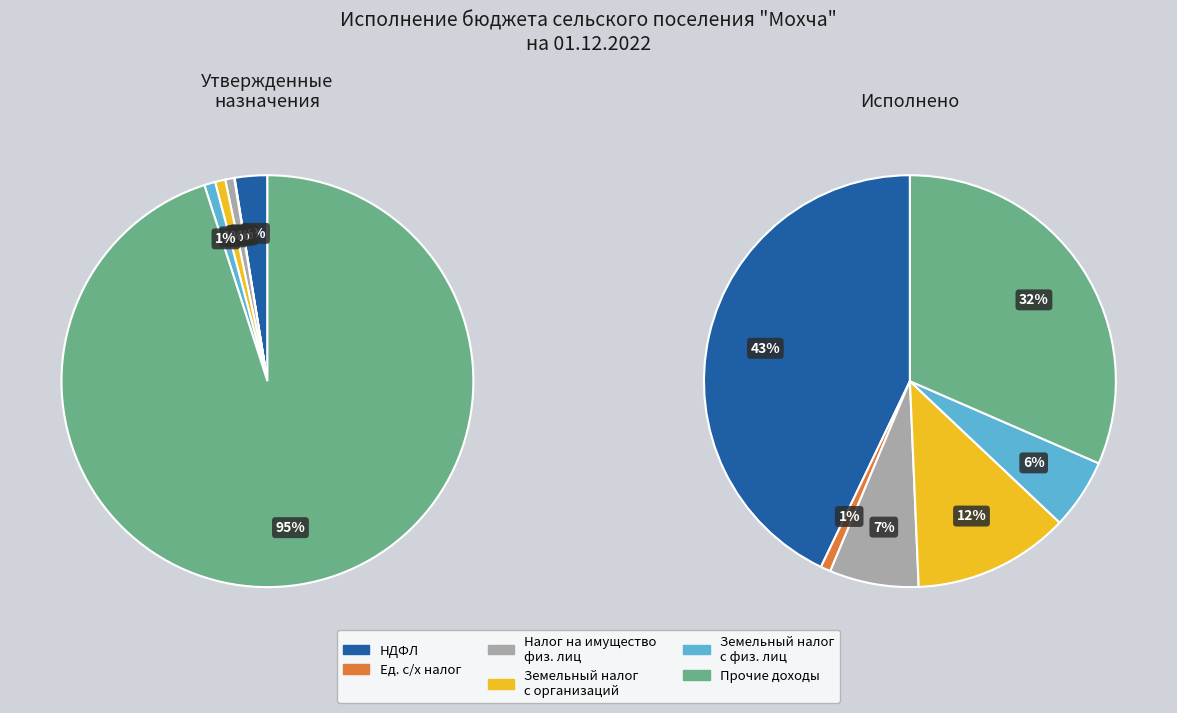

Do Прочие доходы and Земельный налог с организаций together represent more than half of the pie?

Yes